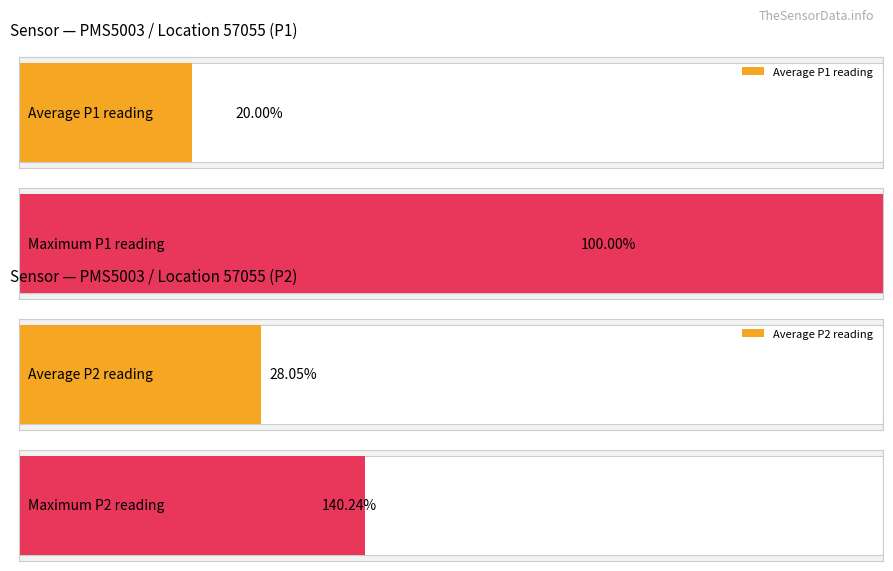

Which series has the largest range (max minus min)?

P1